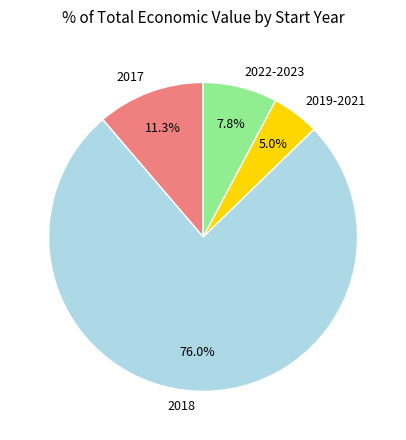

Rank the categories by value from highest to lowest.

2018, 2017, 2022-2023, 2019-2021